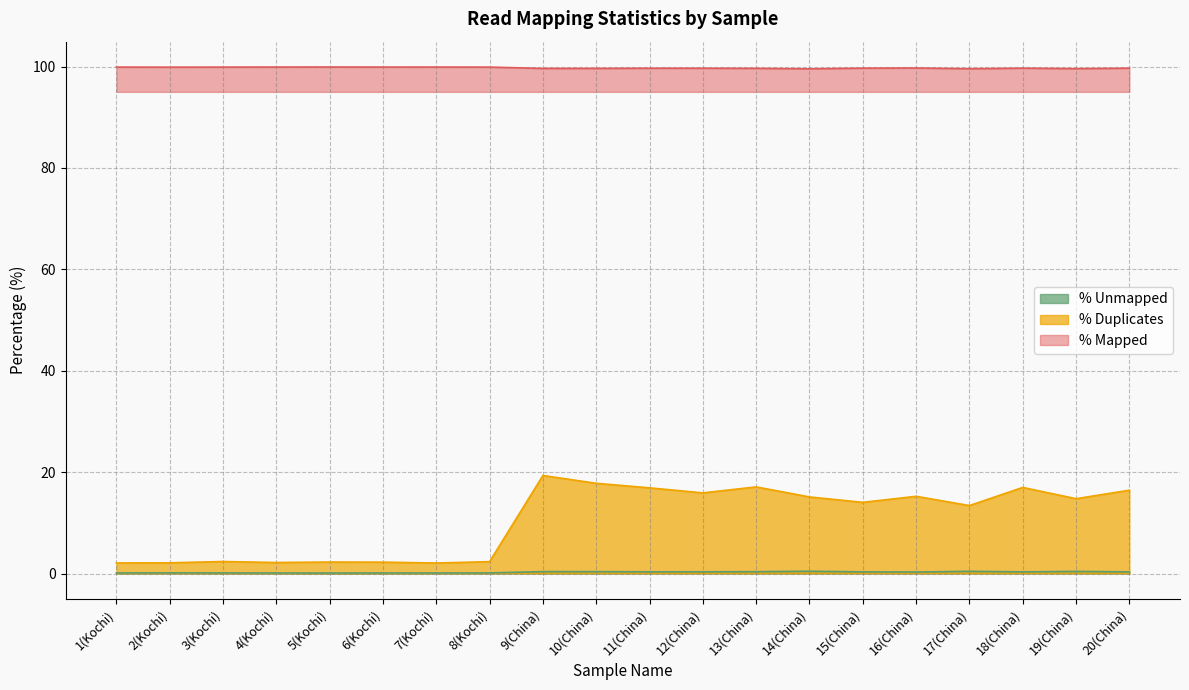

What is the total value across all series at 15(China)?

114.0